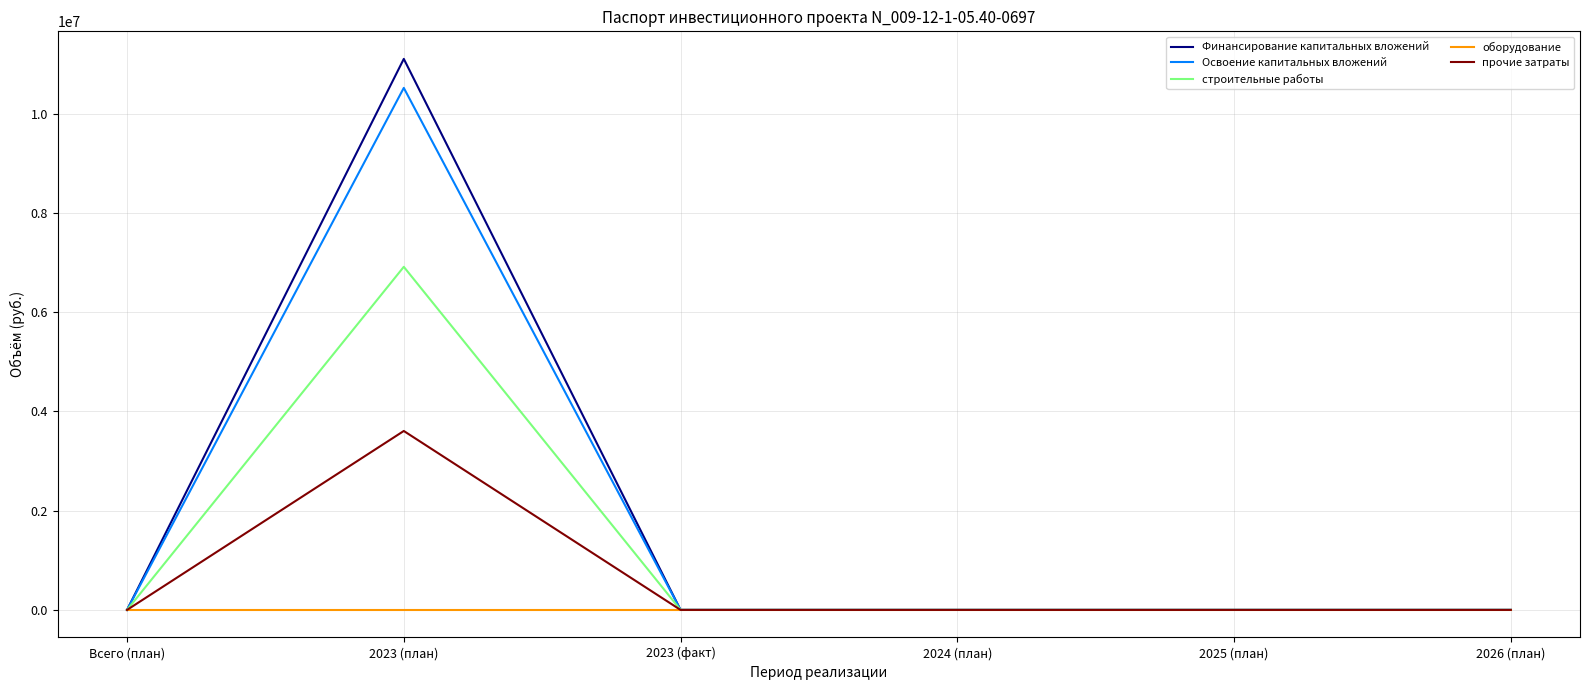

Reading right to left, list all the values displayed in this chart.

Финансирование капитальных вложений: 0	0	0	0	11102708	0
Освоение капитальных вложений: 0	0	0	0	10518404	0
строительные работы: 0	0	0	0	6913035	0
оборудование: 0	0	0	0	0	0
прочие затраты: 0	0	0	0	3605369	0